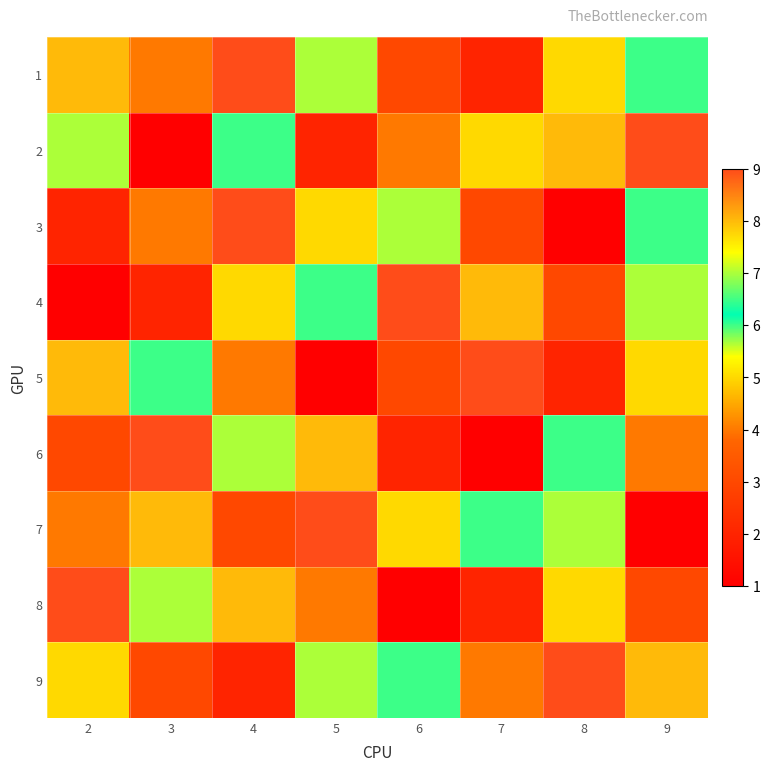

Reading left to right, transcribe all the data shown in this chart.

1: 2=8	3=4	4=9	5=7	6=3	7=2	8=5	9=6
2: 2=7	3=1	4=6	5=2	6=4	7=5	8=8	9=9
3: 2=2	3=4	4=9	5=5	6=7	7=3	8=1	9=6
4: 2=1	3=2	4=5	5=6	6=9	7=8	8=3	9=7
5: 2=8	3=6	4=4	5=1	6=3	7=9	8=2	9=5
6: 2=3	3=9	4=7	5=8	6=2	7=1	8=6	9=4
7: 2=4	3=8	4=3	5=9	6=5	7=6	8=7	9=1
8: 2=9	3=7	4=8	5=4	6=1	7=2	8=5	9=3
9: 2=5	3=3	4=2	5=7	6=6	7=4	8=9	9=8